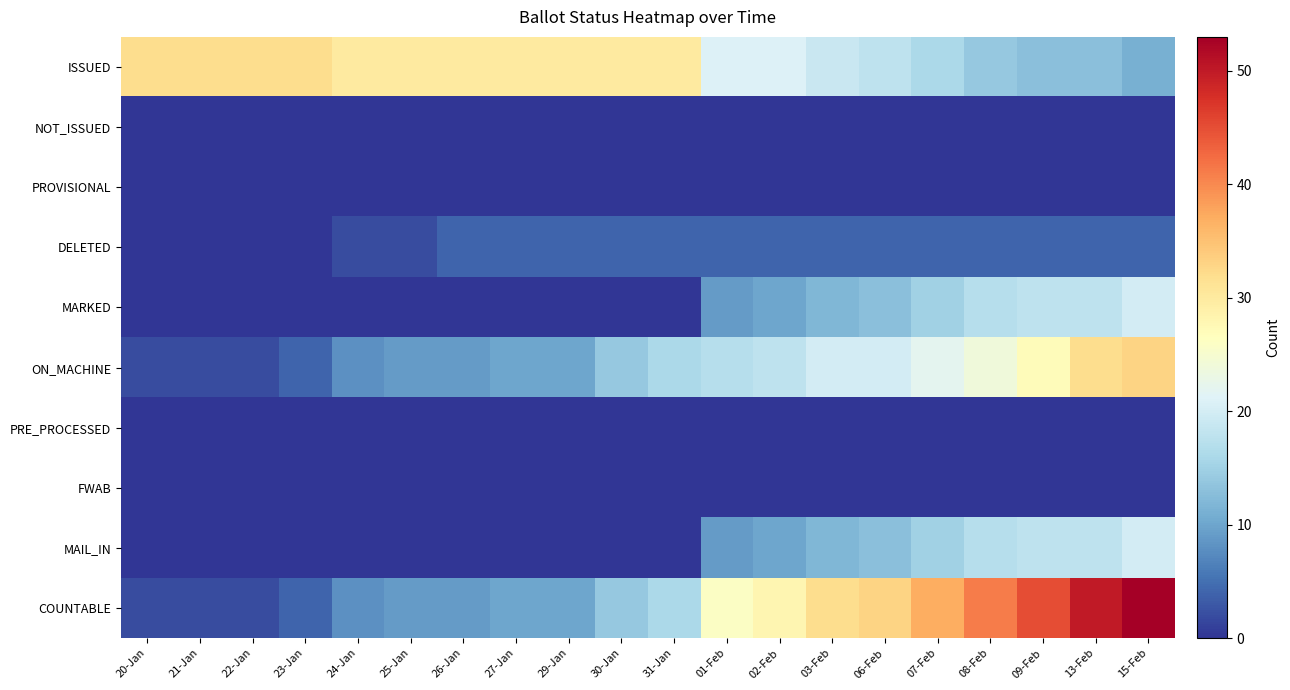

Which series changed the most between 29-Jan and 09-Feb?

COUNTABLE